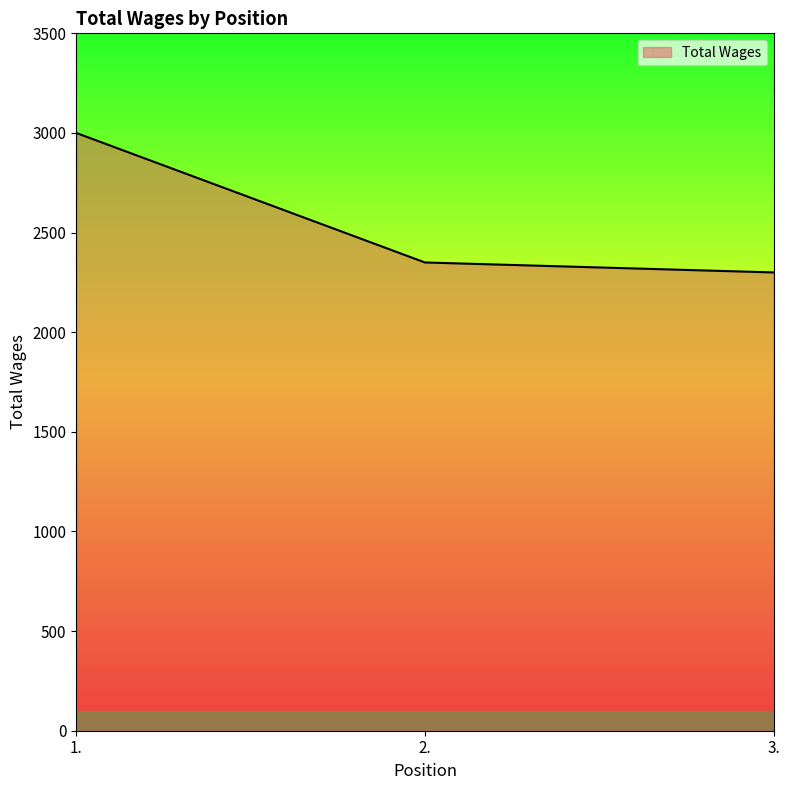

List the labels in order of value, smallest first.

3., 2., 1.